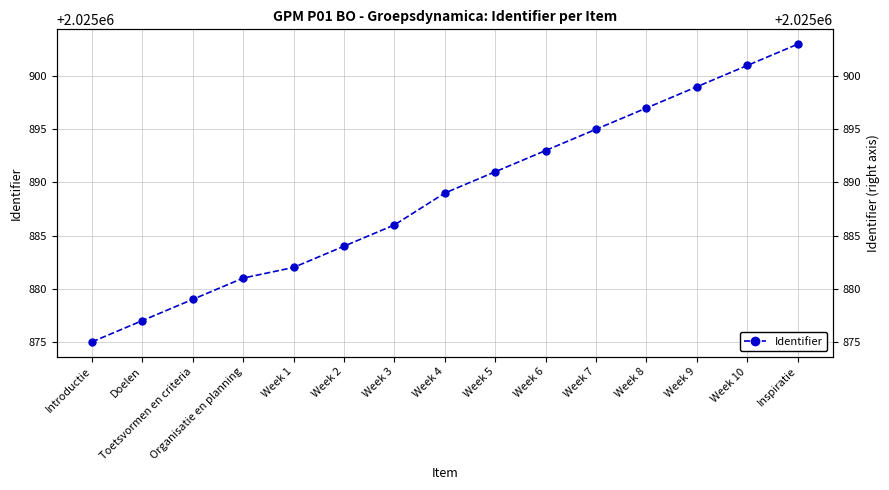

What is the label of the 5th point from the right?

Week 7